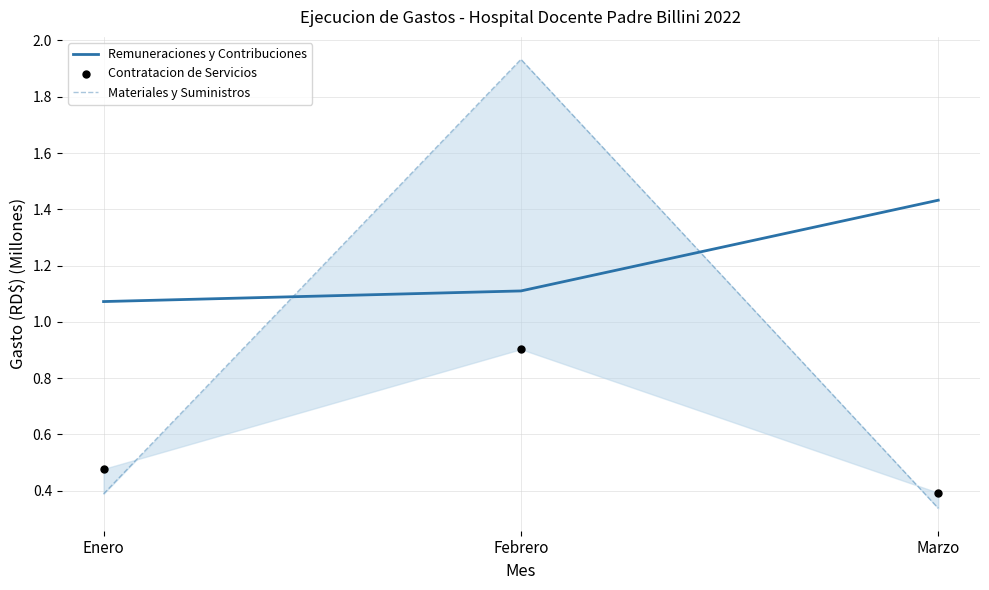

What is the total value across all series at Febrero?

3.9